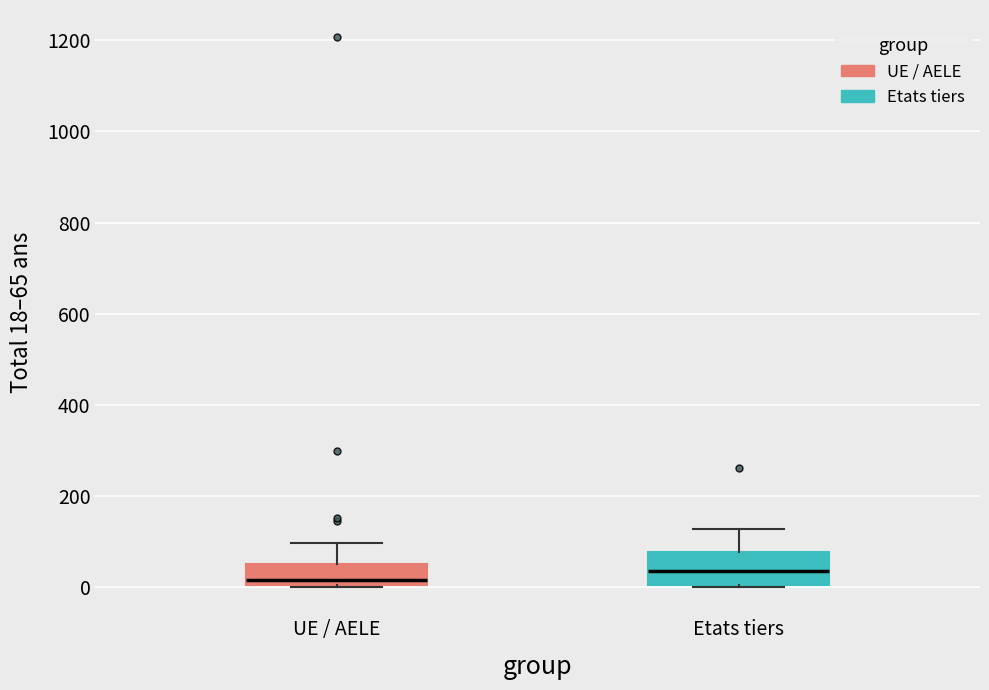

Reading left to right, transcribe this box plot: for each box, give where its median line is, the range the box spans, and where its two whiskers end, as read against the y-axis. The values are not printed on the chart, so give them approximately, as read against the axis.

UE / AELE: median 20, box 0 to 60, whiskers 0 to 100
Etats tiers: median 40, box 0 to 80, whiskers 0 to 120